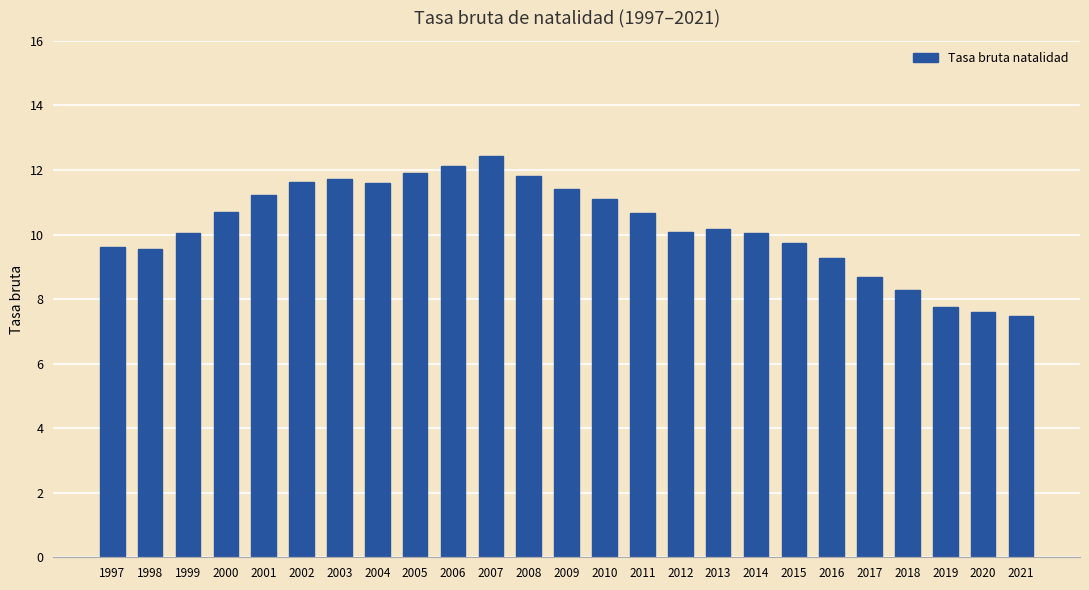

How many distinct data groups are displayed?

1